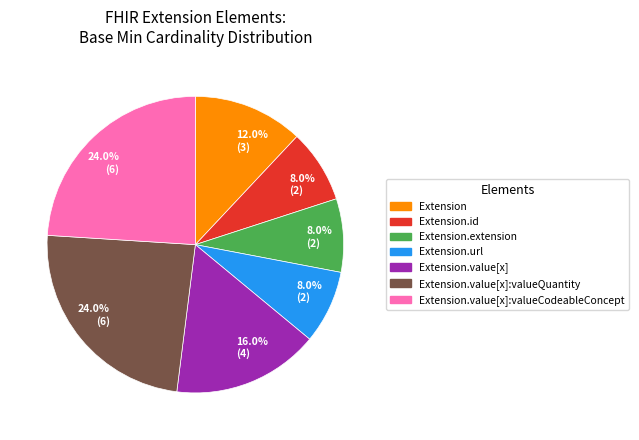

Is there a majority slice in this chart?

No